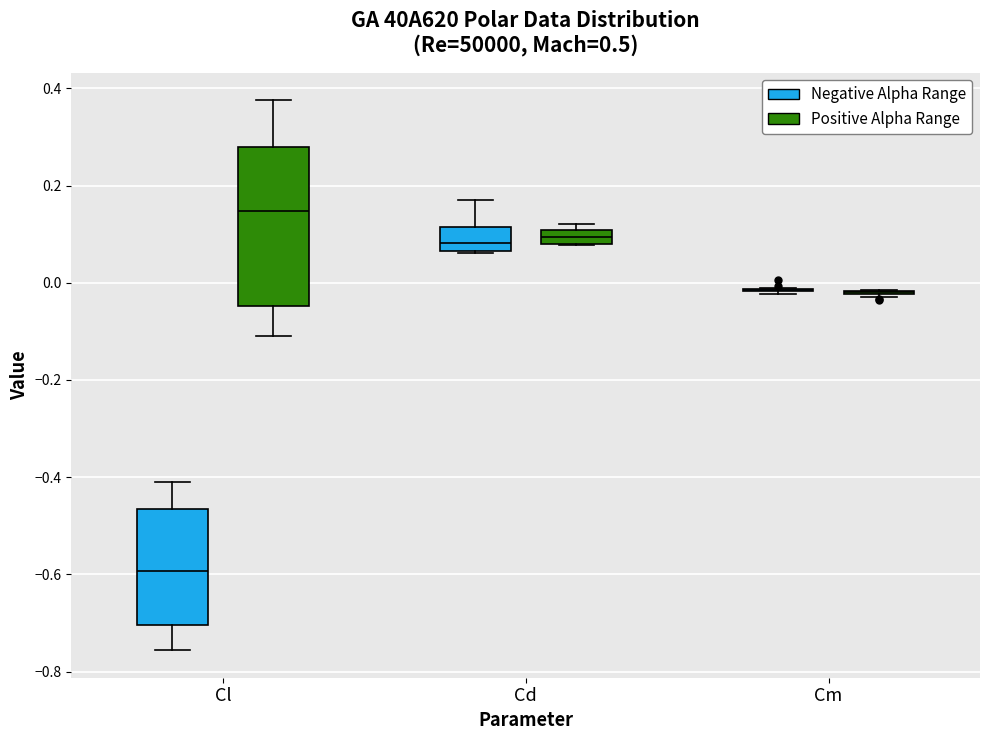

Where is the lower edge of the box for Cl (Positive Alpha Range) on the y-axis? The values are not printed on the chart, so give them approximately, as read against the axis.

-0.04